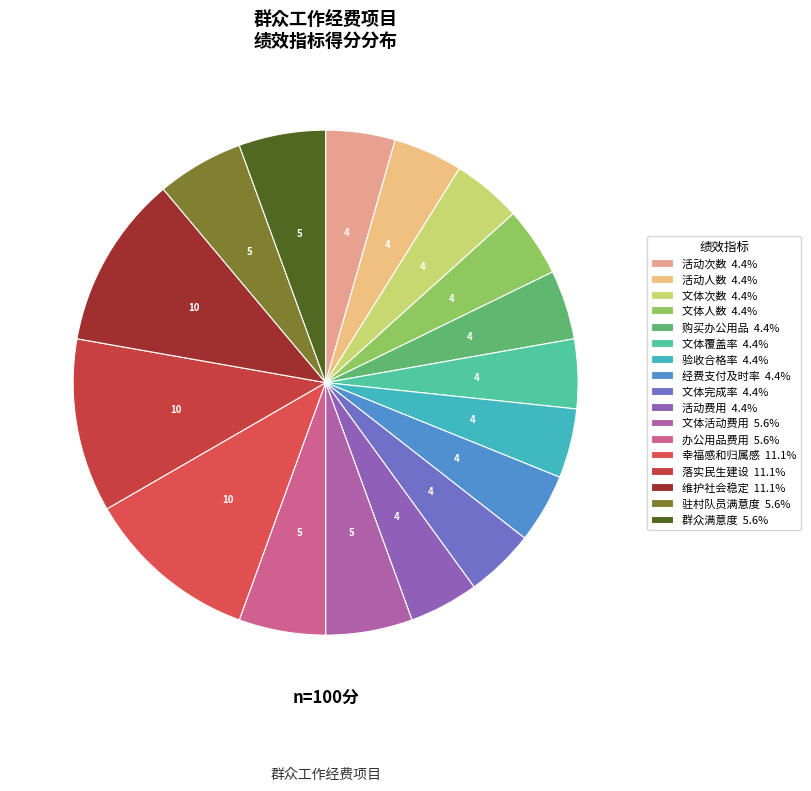

Count the number of slices in the pie.

17